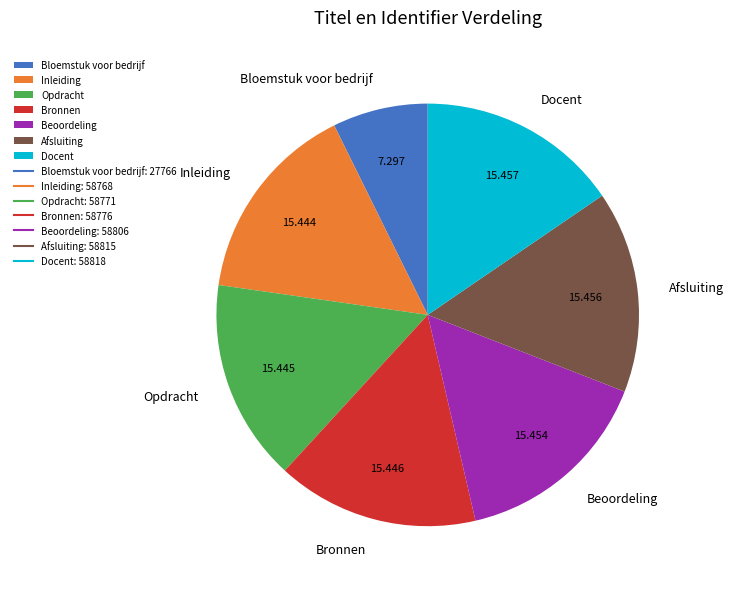

Combined, do Beoordeling and Bronnen account for over 50%?

No